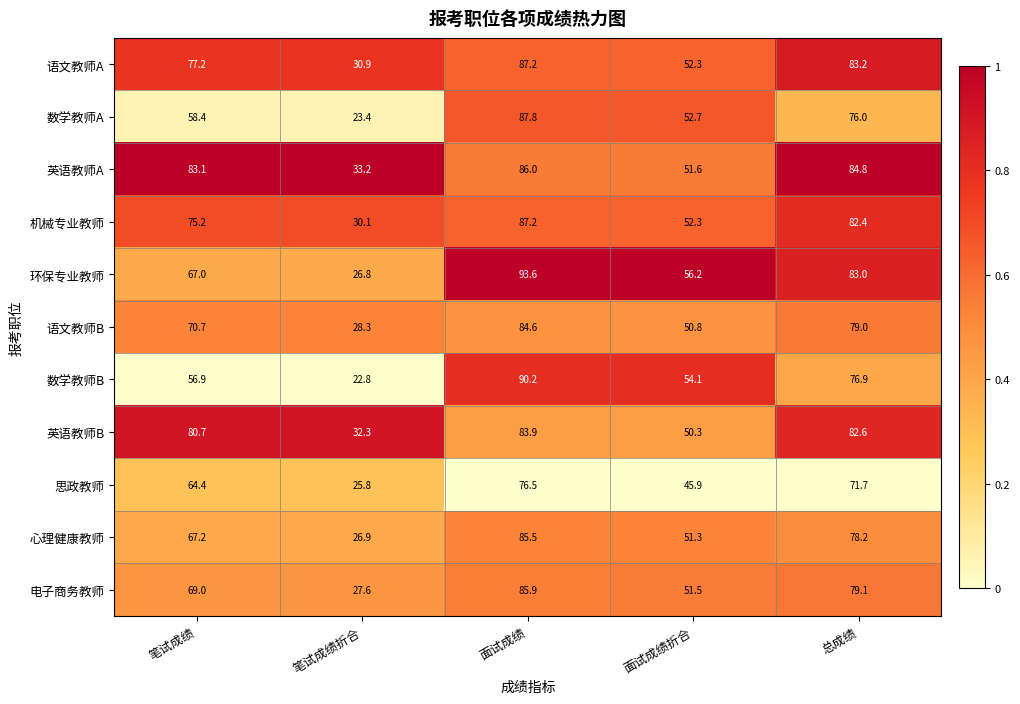

Where does the 数学教师A series first go above 58?

笔试成绩